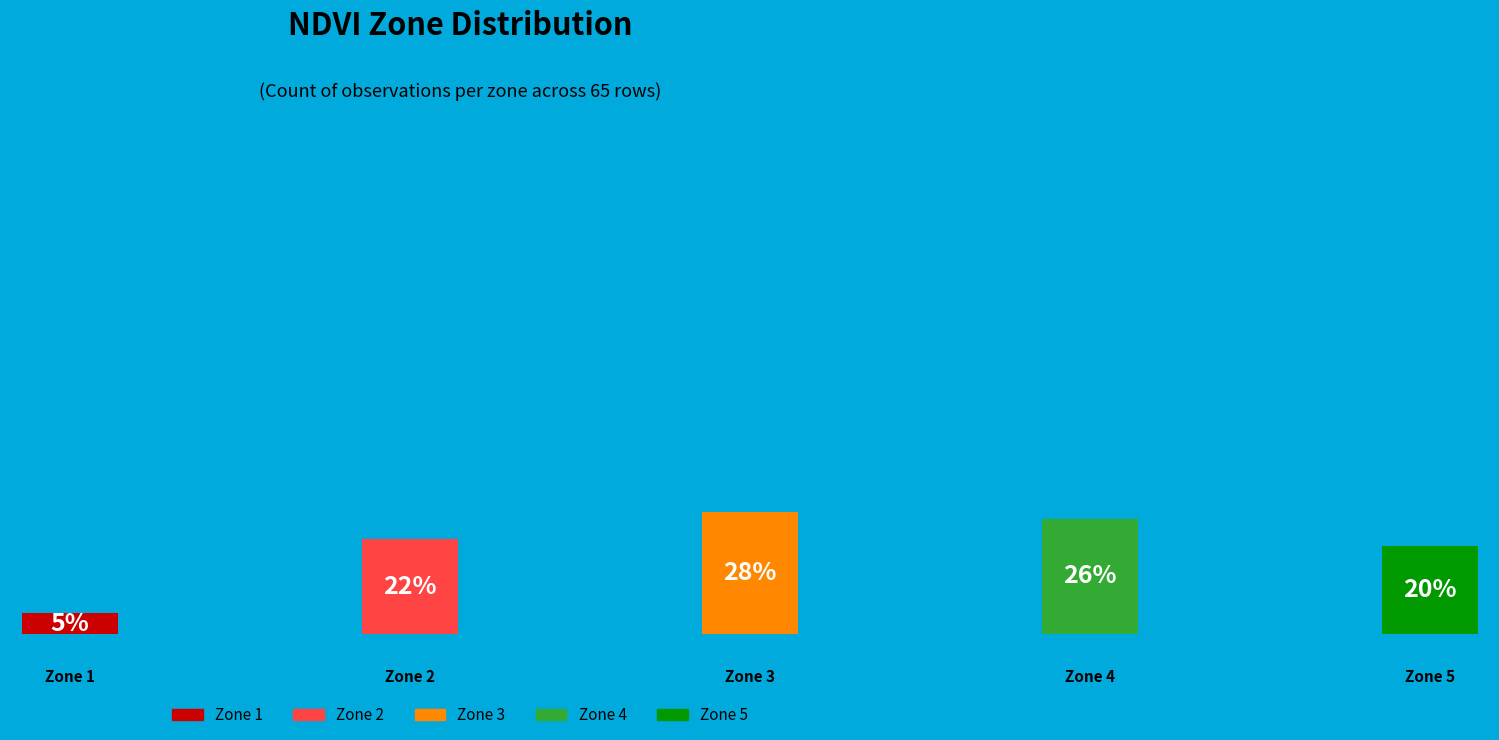

Which category has the biggest portion of the pie?

Zone 3